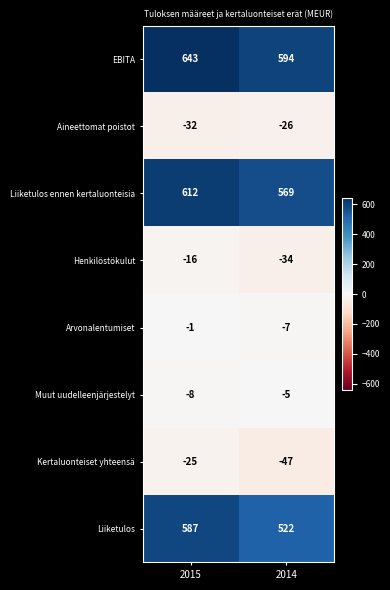

Reading left to right, what are all the values shown in this chart?

EBITA: 643	594
Aineettomat poistot: -32	-26
Liiketulos ennen kertaluonteisia: 612	569
Henkilöstökulut: -16	-34
Arvonalentumiset: -1	-7
Muut uudelleenjärjestelyt: -8	-5
Kertaluonteiset yhteensä: -25	-47
Liiketulos: 587	522